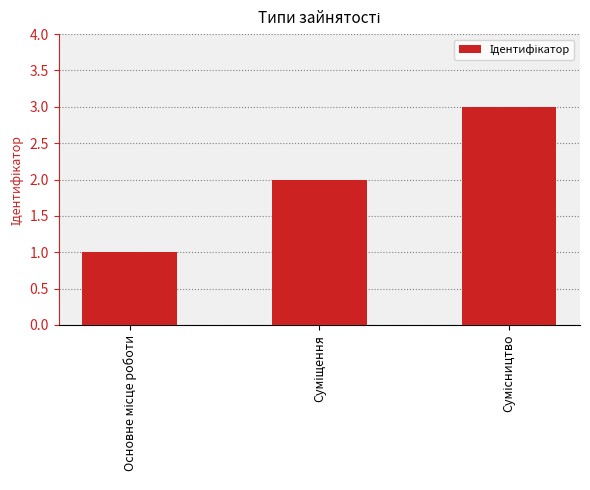

What is the sum of all values?

6